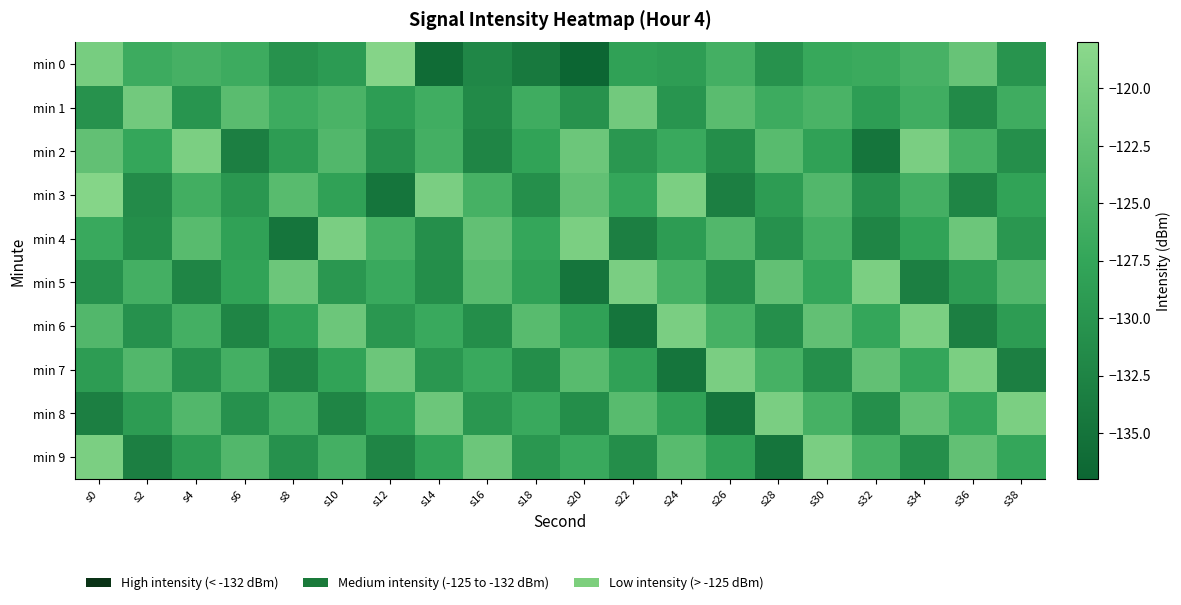

Which series has the largest total across all categories?

min 1